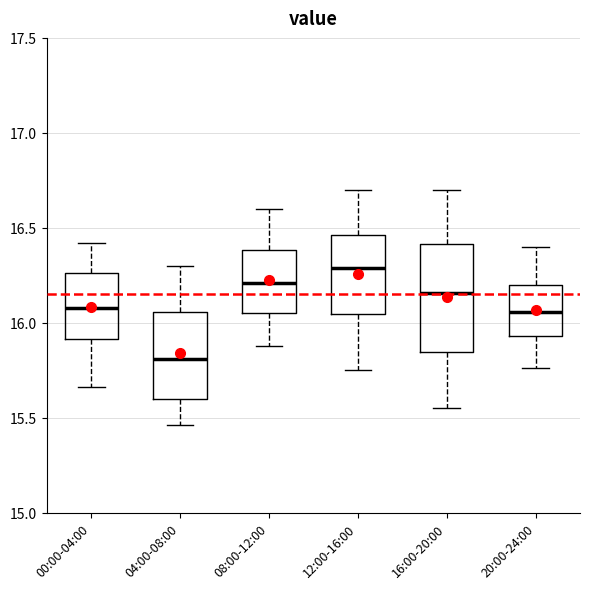

Where is the upper edge of the box for 20:00-24:00 on the y-axis? The values are not printed on the chart, so give them approximately, as read against the axis.

16.20